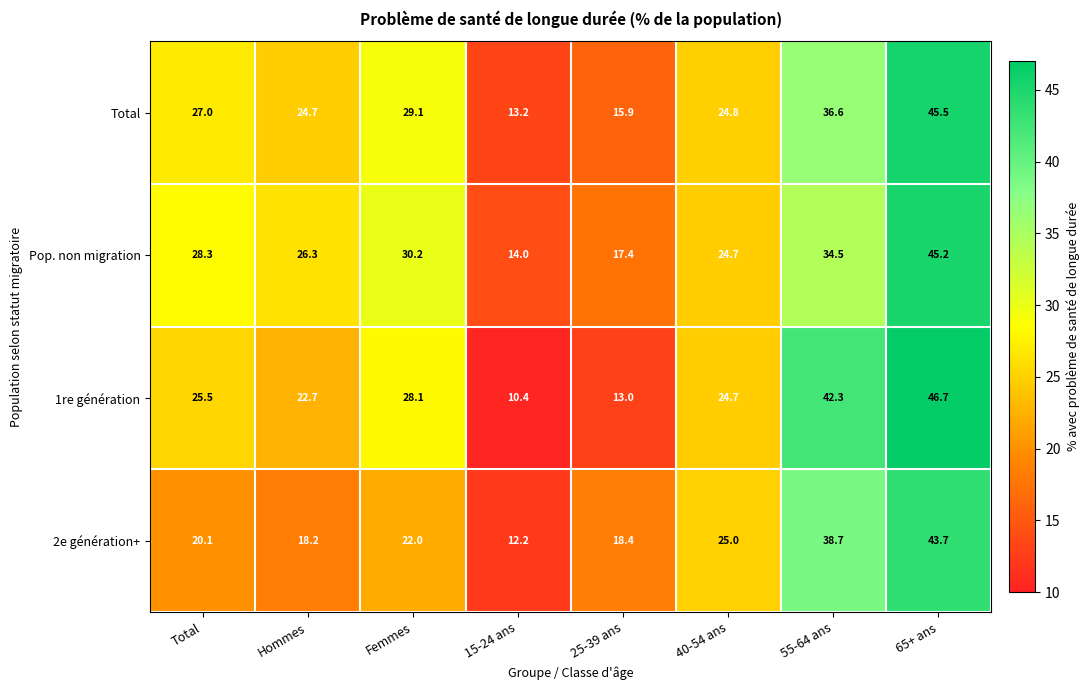

What is the sum of all 1re génération values?

213.4